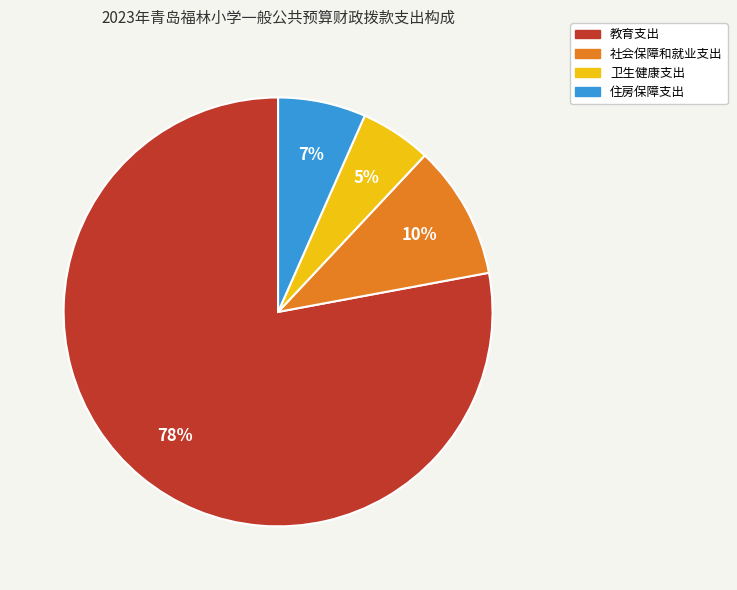

True or false: 社会保障和就业支出 accounts for 25% of the total.

False